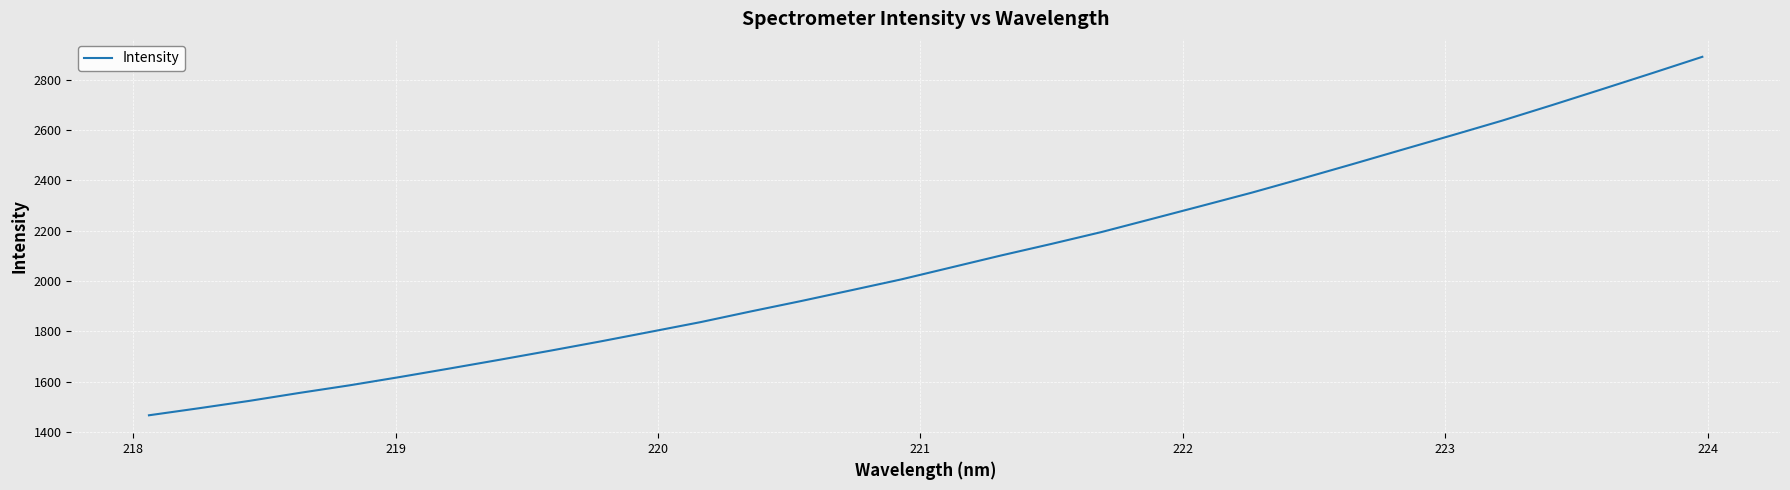

What is the smallest value displayed?

1467.4